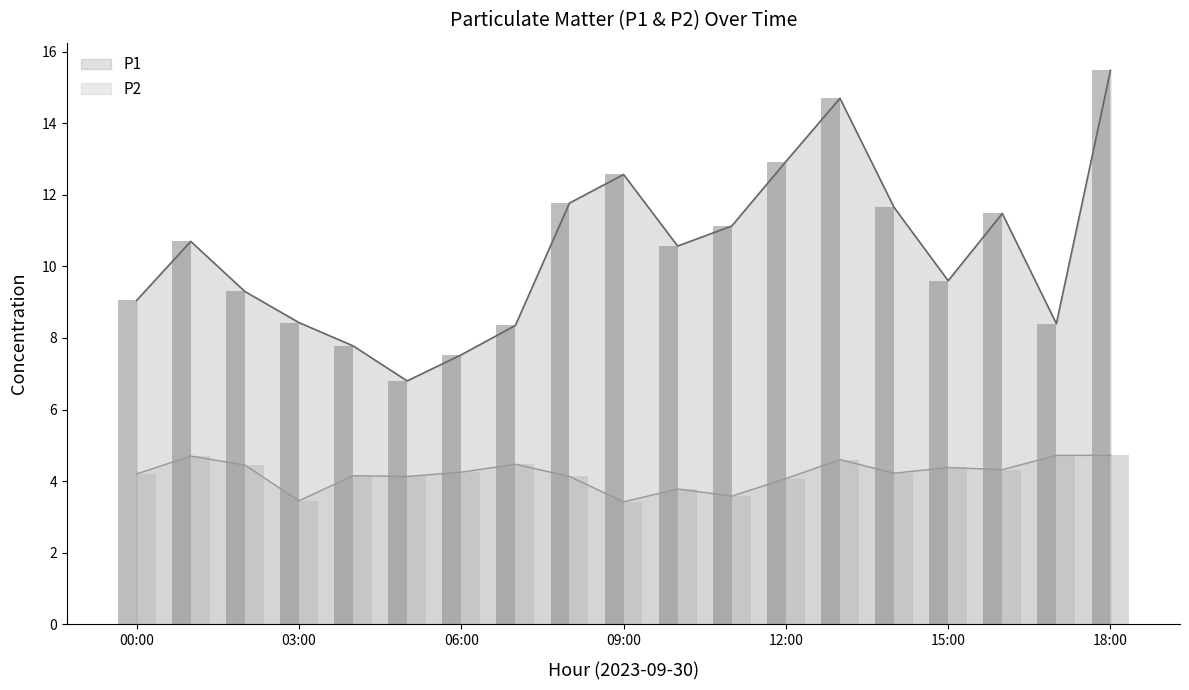

What are all the series names shown in the legend?

P1, P2